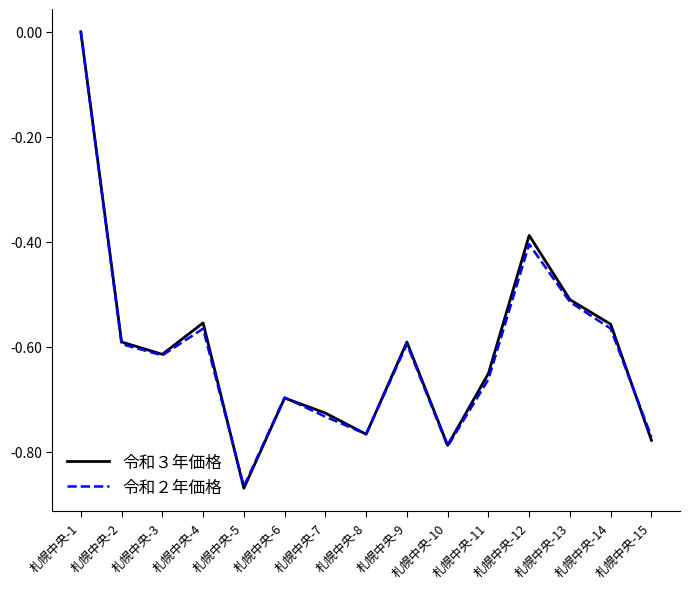

Which series has the widest spread of values?

令和３年価格